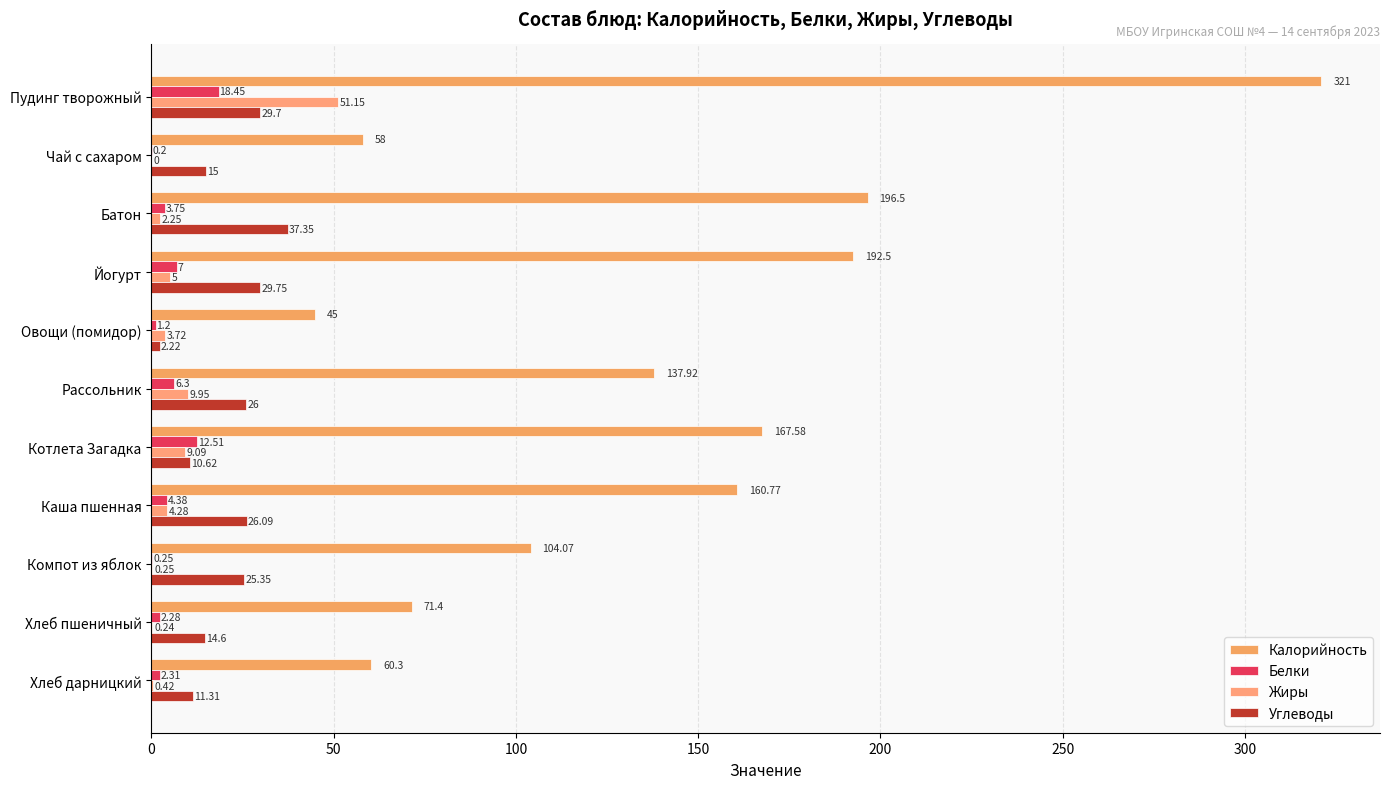

How many series are shown in this chart?

4